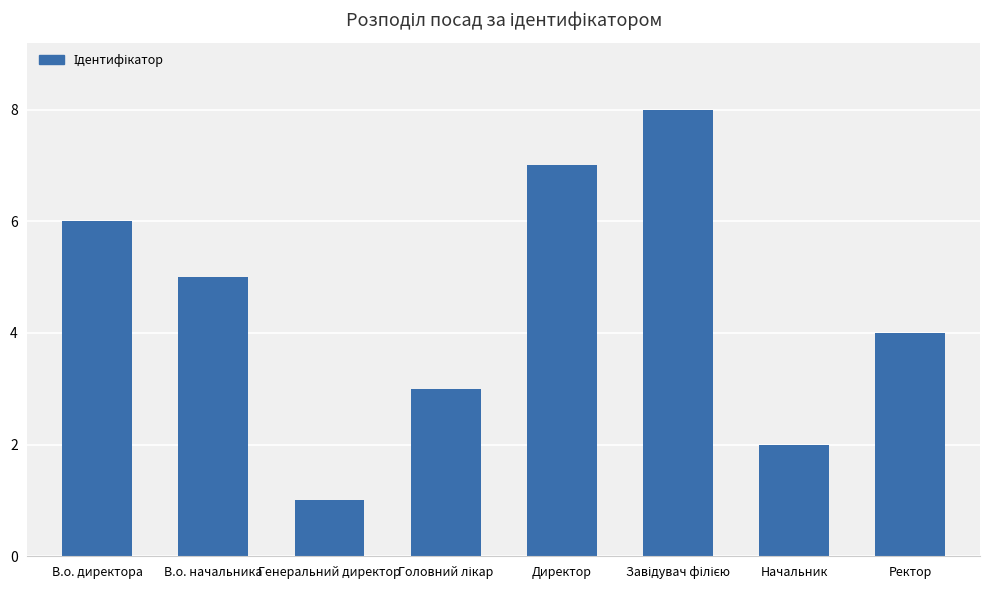

Is it true that the value at В.о. директора is 6?

True